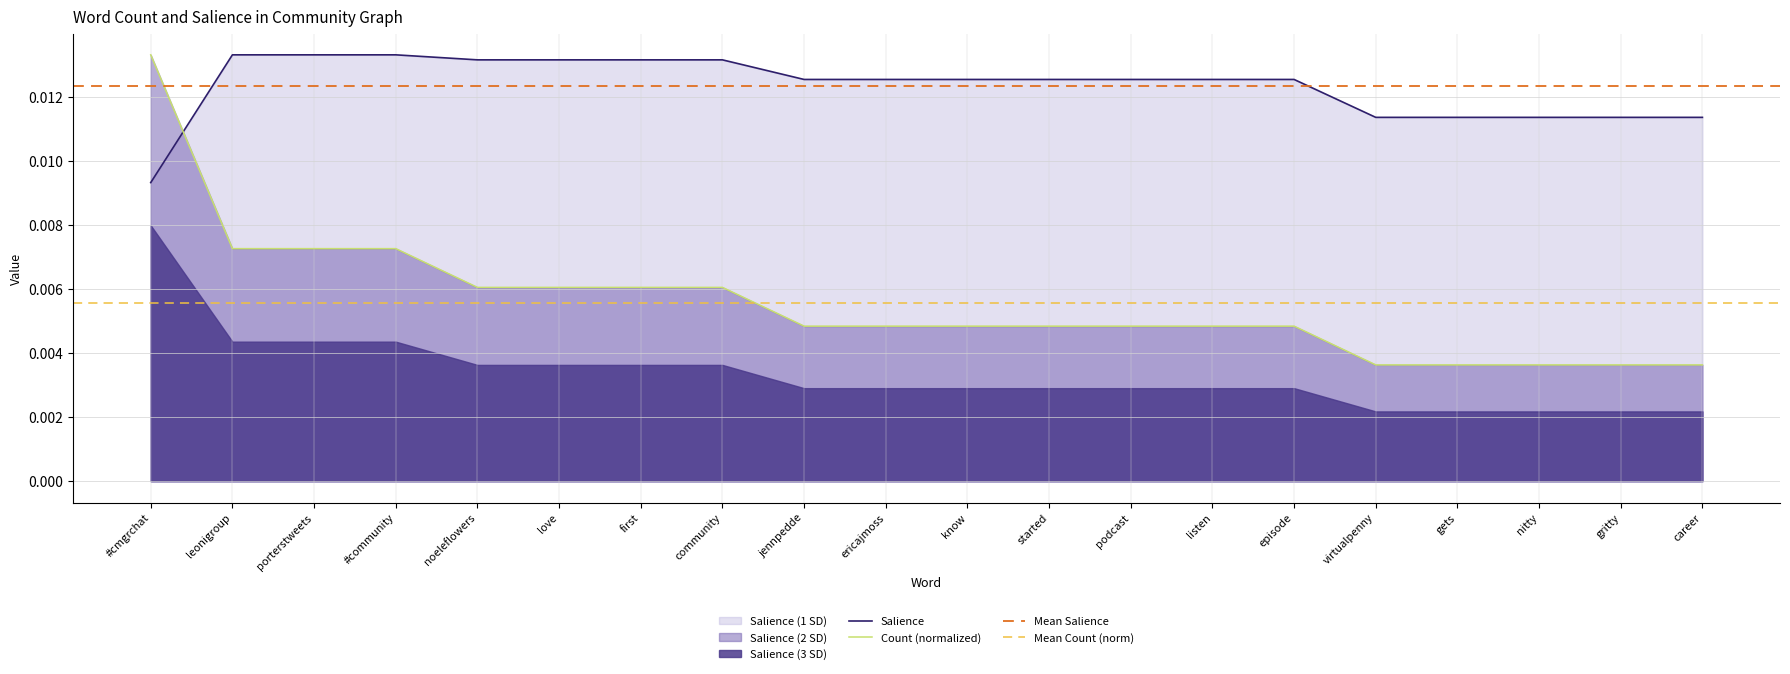

Count the Salience values in the range 0 to 1.

20